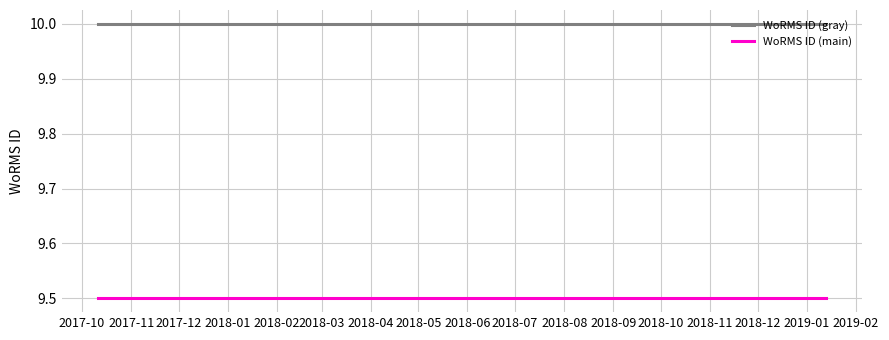

List the series in order of their peak value, highest first.

WoRMS ID (gray), WoRMS ID (main)